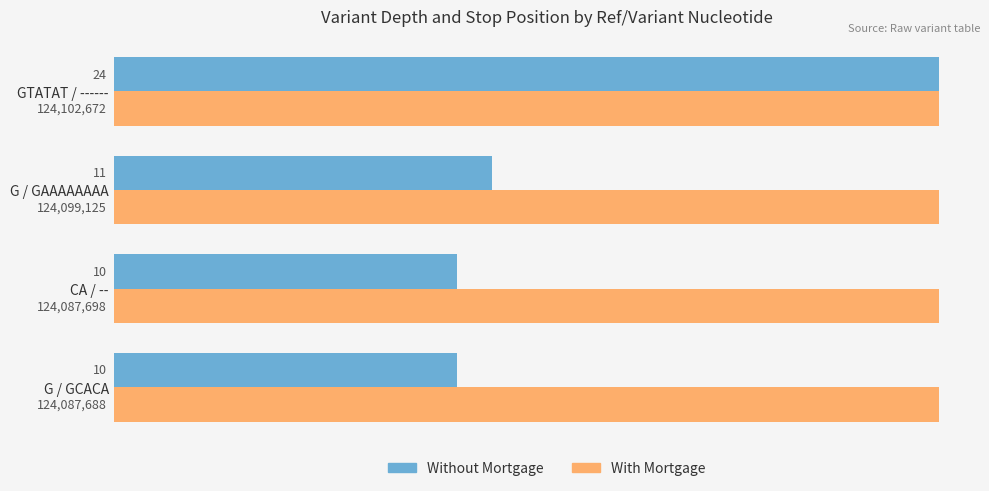

What is the maximum value shown in the chart?

24.0